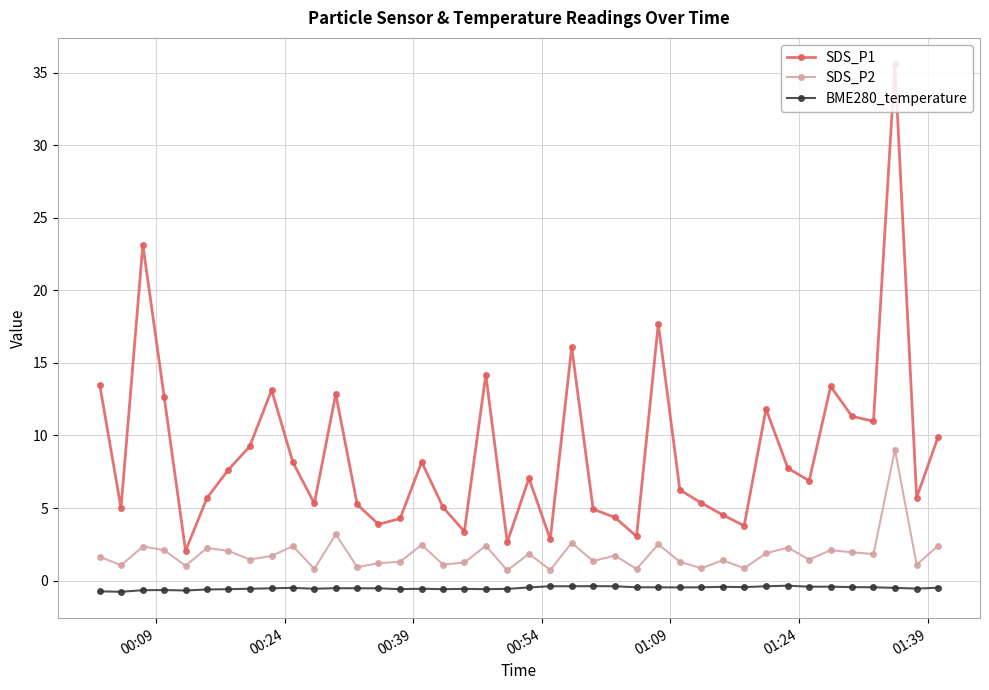

List the series in order of their peak value, highest first.

SDS_P1, SDS_P2, BME280_temperature